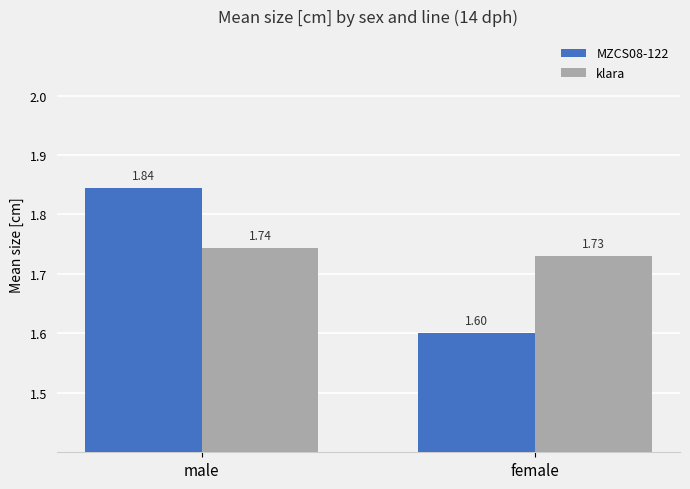

What are all the series names shown in the legend?

MZCS08-122, klara